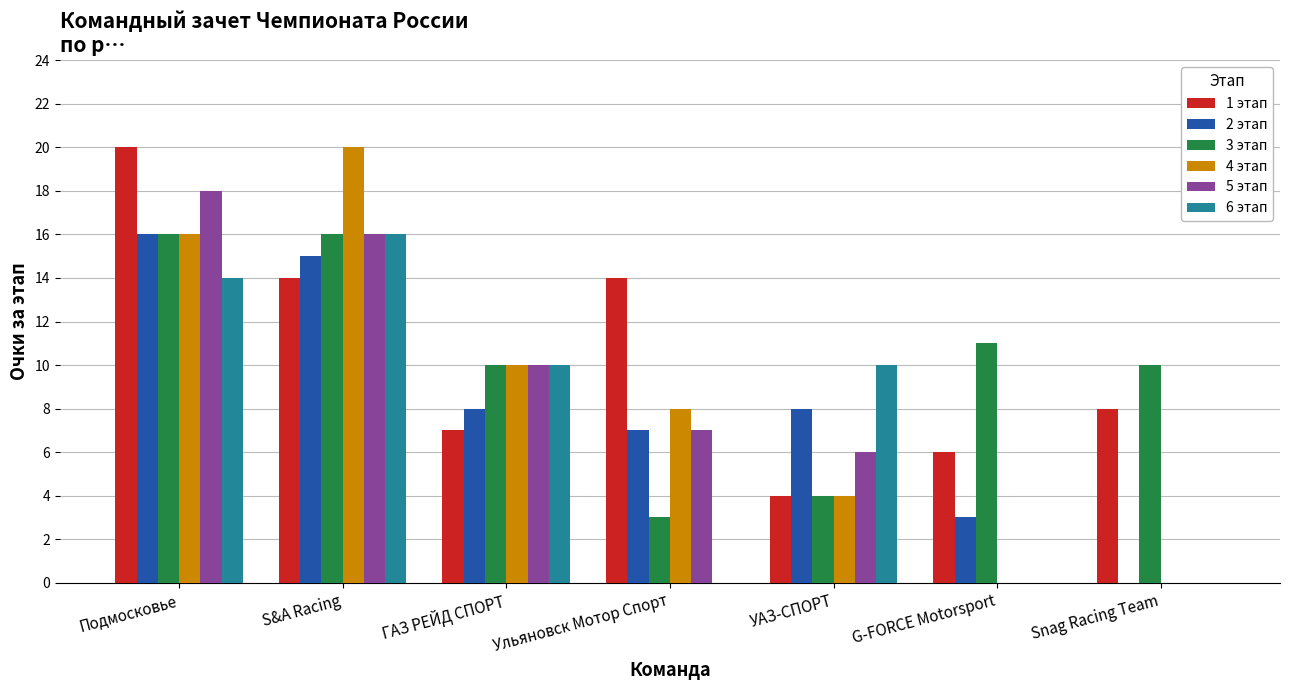

What is the sum of the 1 этап values at Подмосковье and ГАЗ РЕЙД СПОРТ?

27